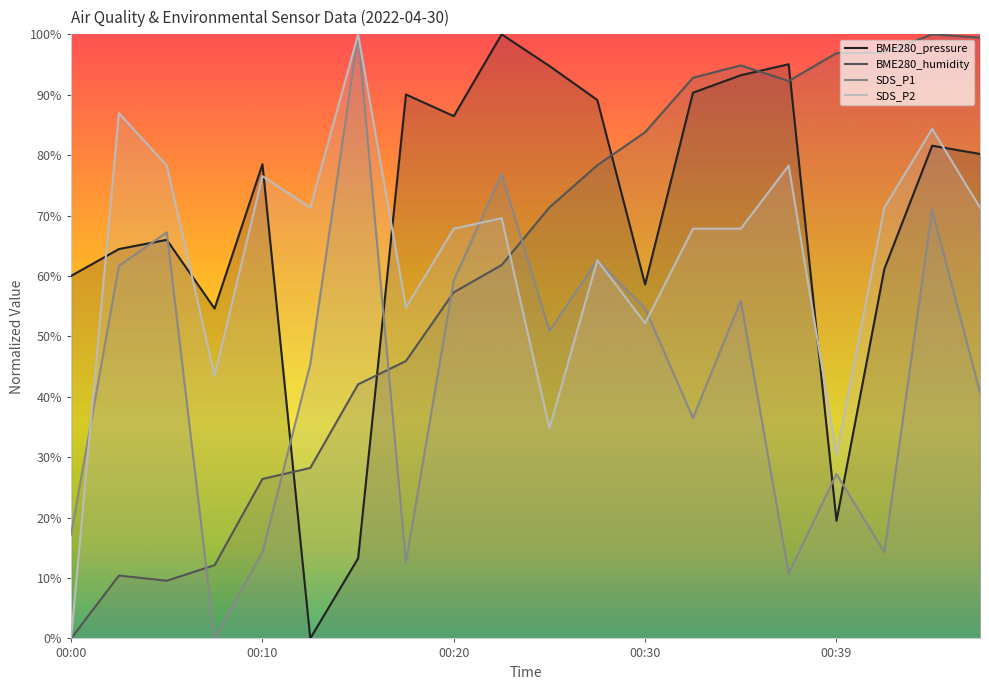

What is the value of the SDS_P1 point at the 8th from the left?

12.6